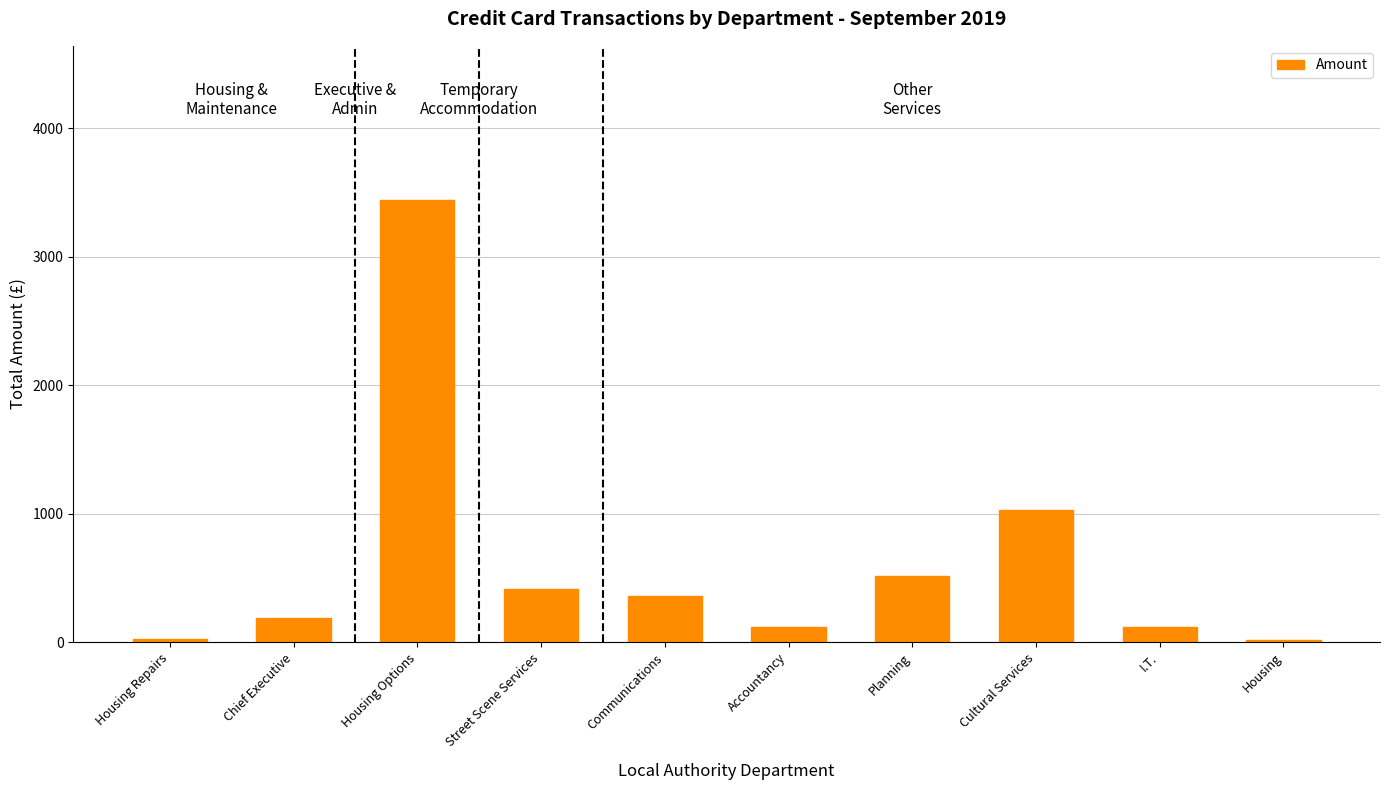

What is the ratio of the value at Planning to the value at Accountancy?

4.3